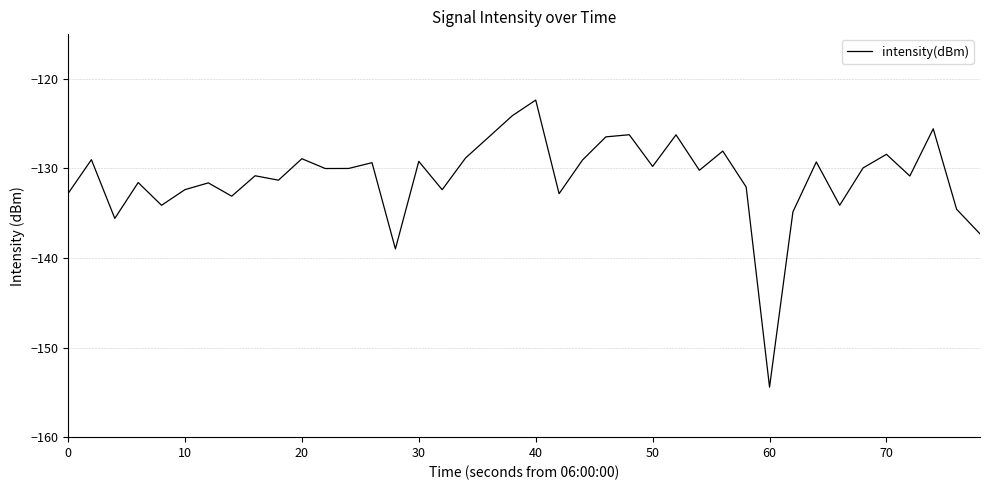

What is the smallest value displayed?

-154.4